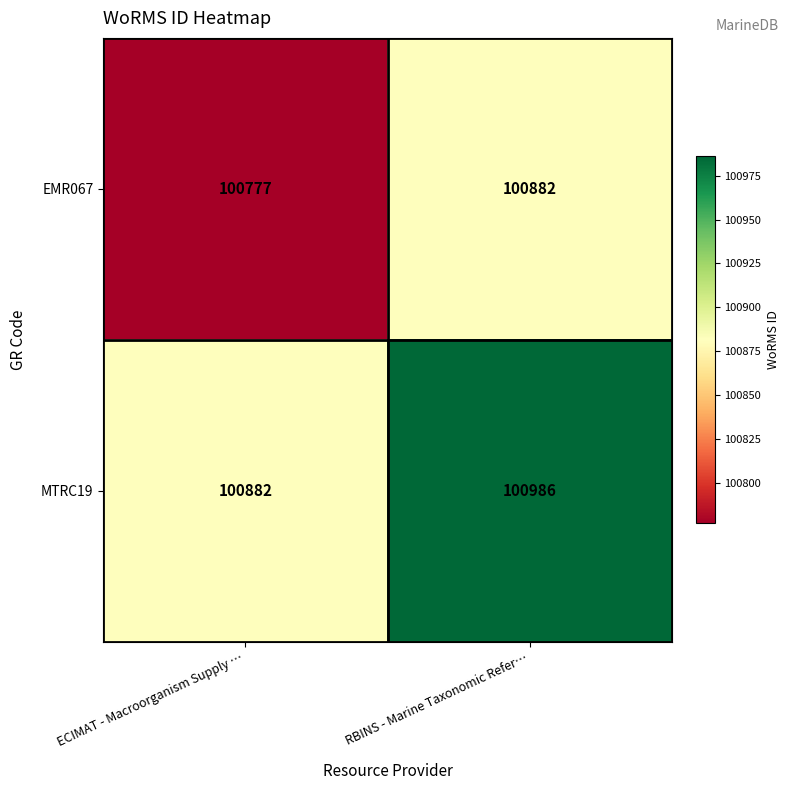

What is the total value across all series at RBINS - Marine Taxonomic Refer…?

201868